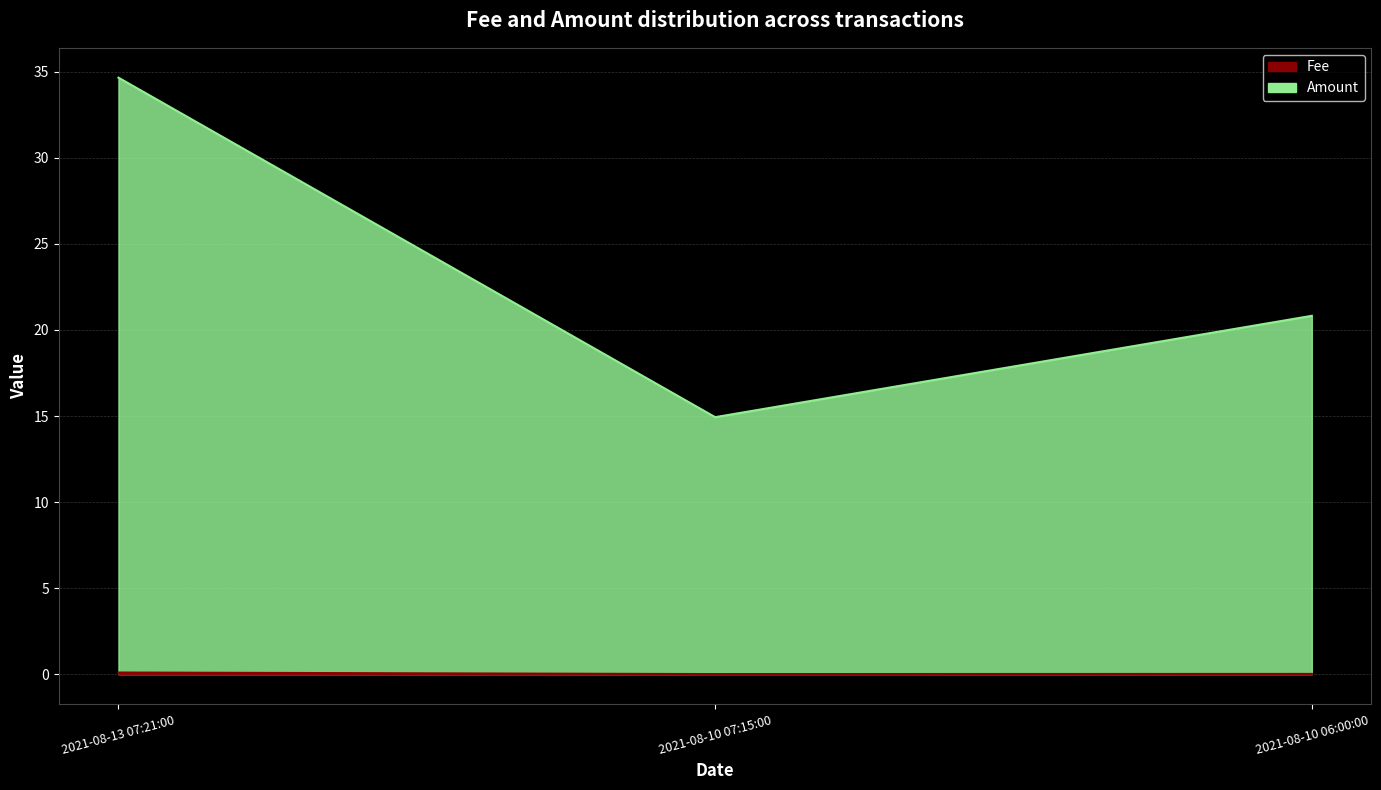

Does the chart display data point markers on the line(s)?

No